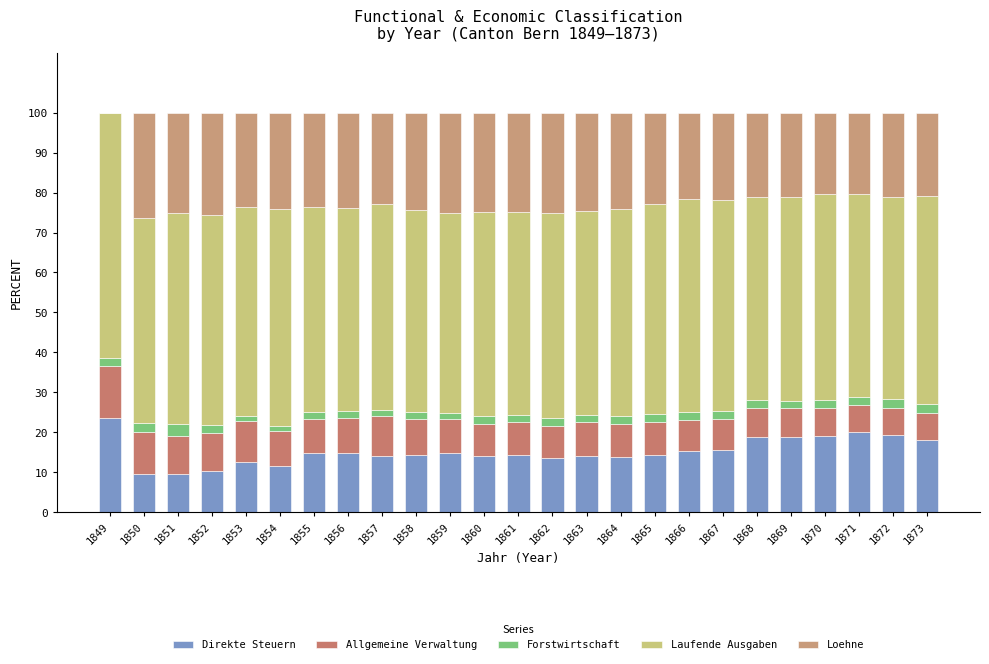

At how many categories does at least one series exceed 35?

25